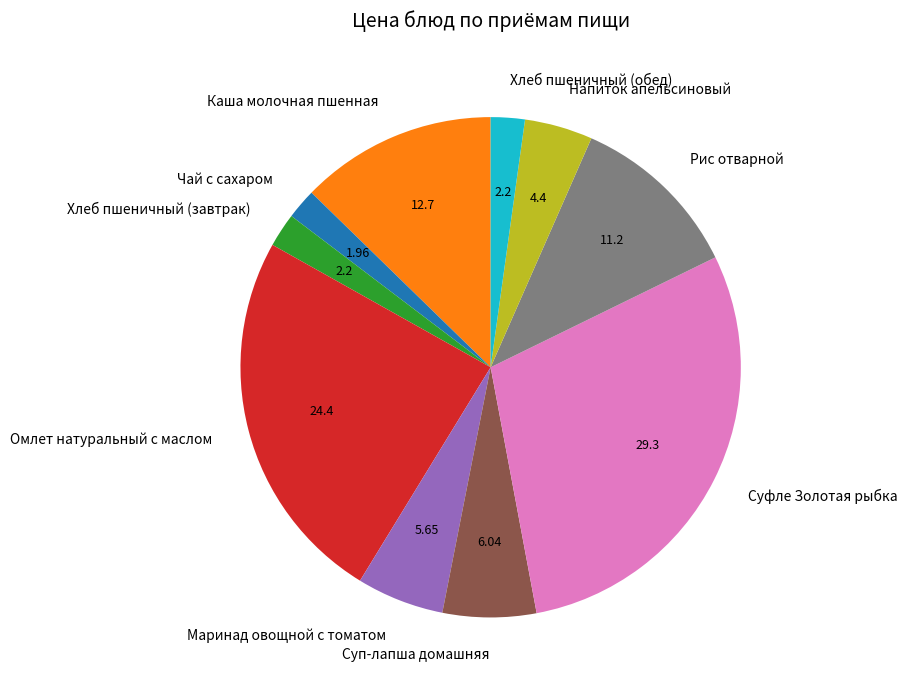

How many segments does this pie chart have?

10